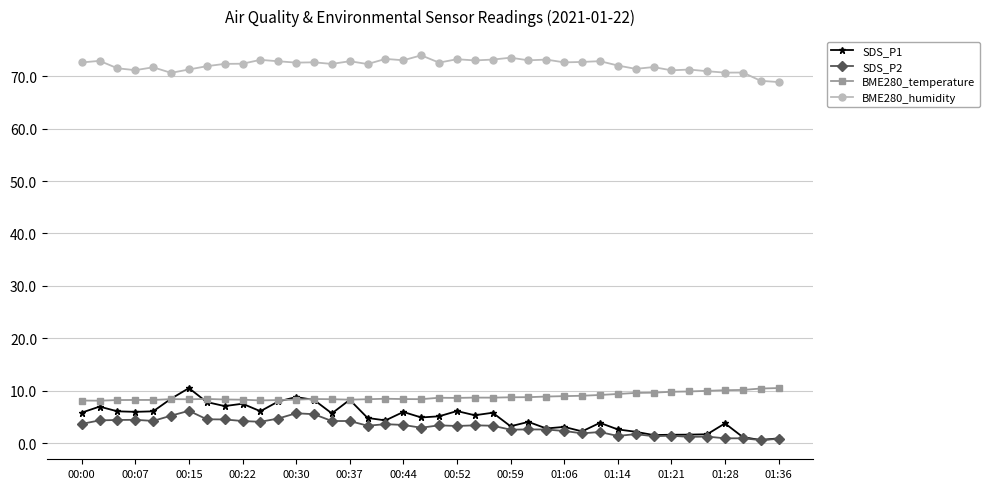

What is the maximum value for BME280_temperature?

10.5